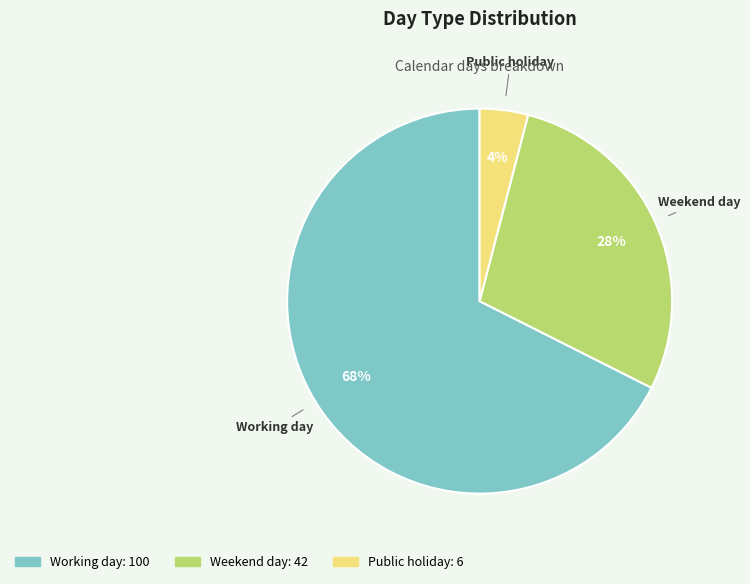

To the nearest percent, what is the difference between the largest and smallest slice percentages?

64%